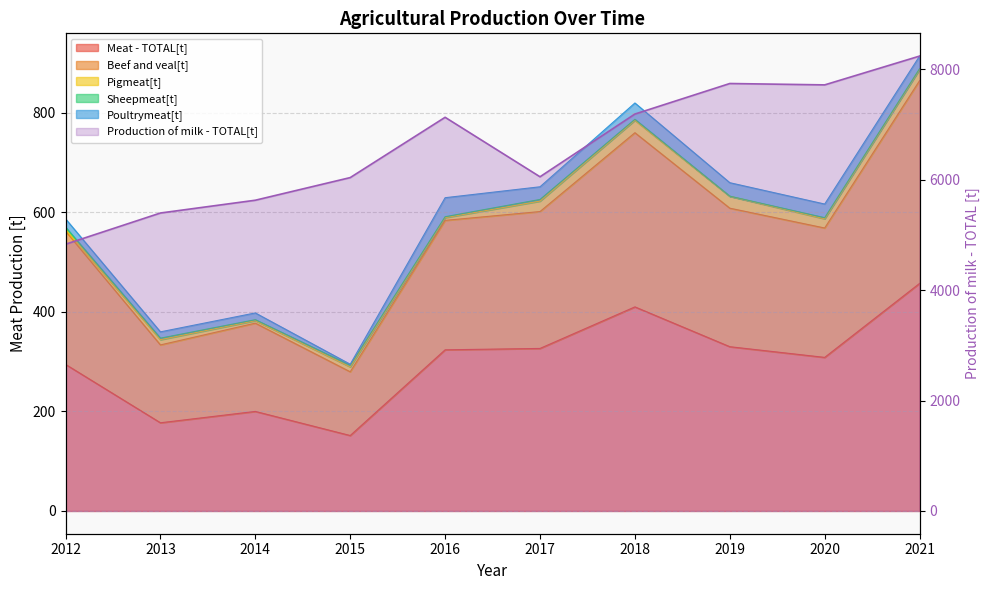

The Beef and veal[t] series shows 608.6 at 2019. True or false?

True